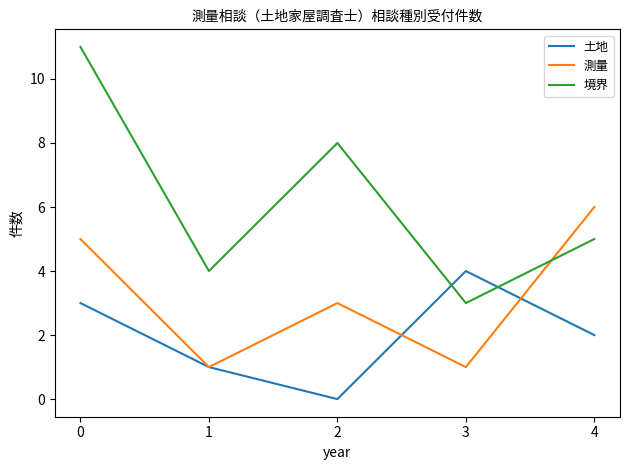

Is it true that 測量 equals 6 at 4?

True